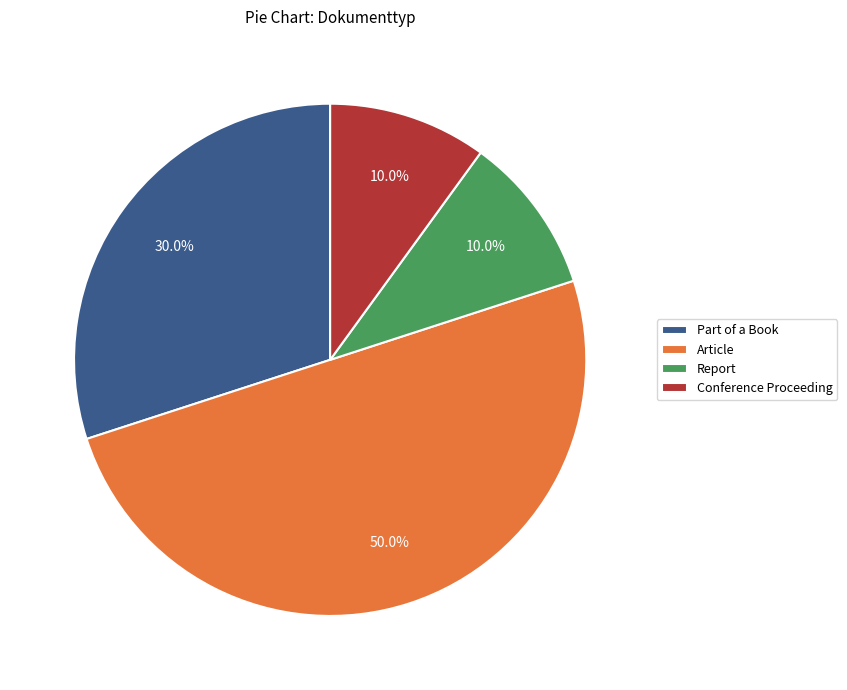

To the nearest percent, what is the difference between the largest and smallest slice percentages?

40%